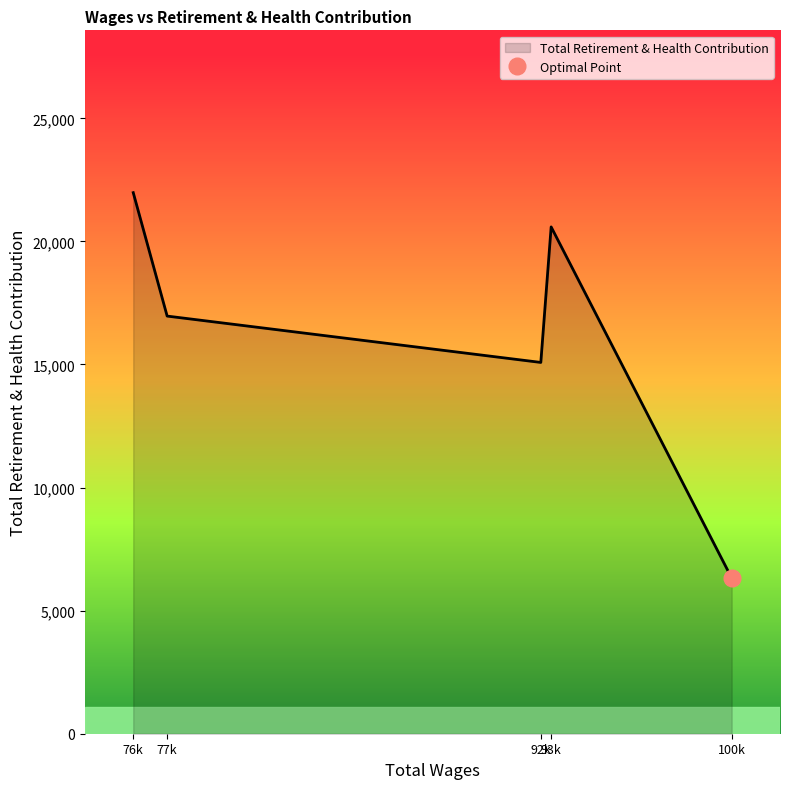

True or false: the data shows 24601 at 77526.0.

False